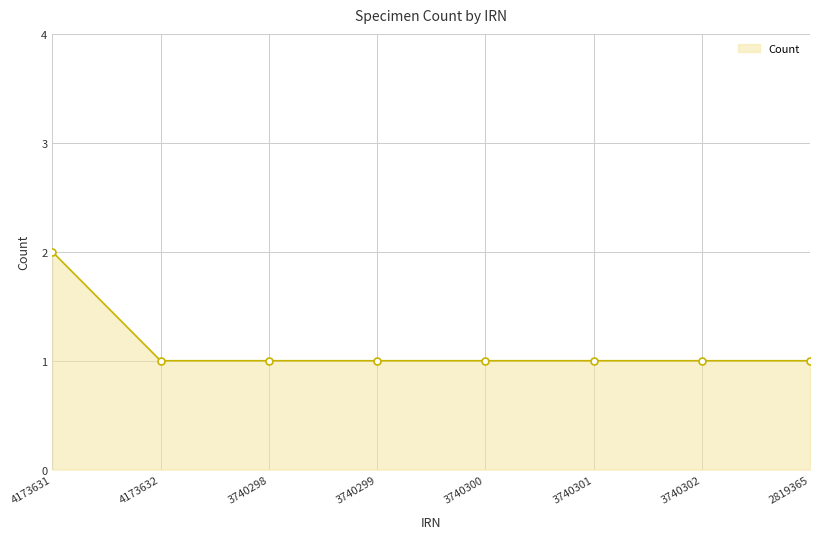

Reading right to left, transcribe all the data shown in this chart.

1	1	1	1	1	1	1	2